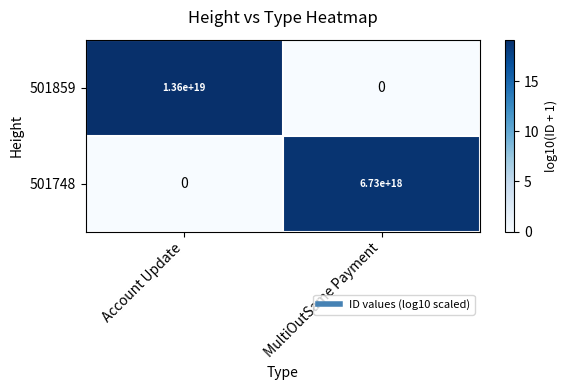

Which series has the largest range (max minus min)?

501859